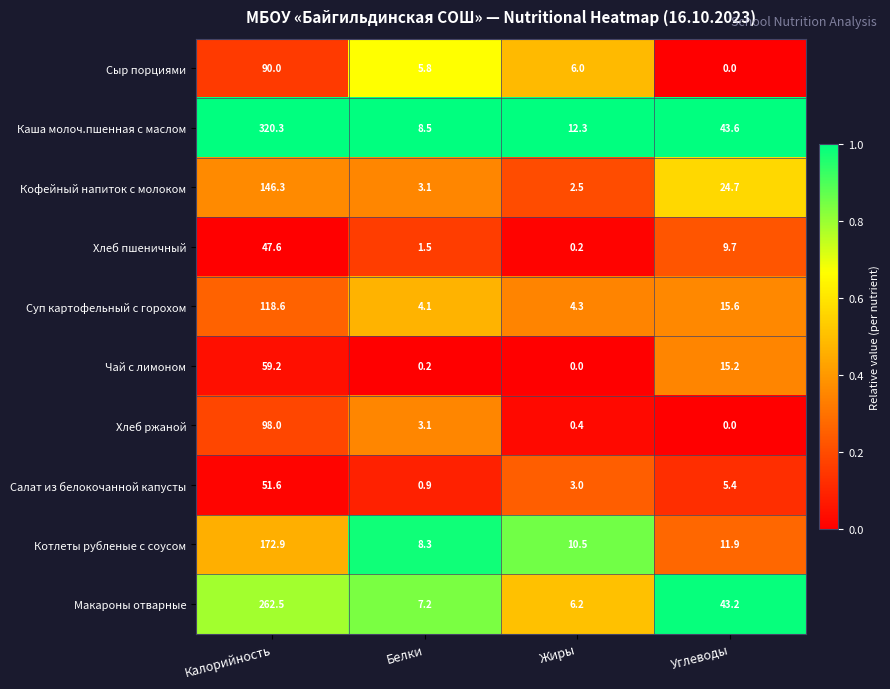

What is the sum of all Суп картофельный с горохом values?

142.6